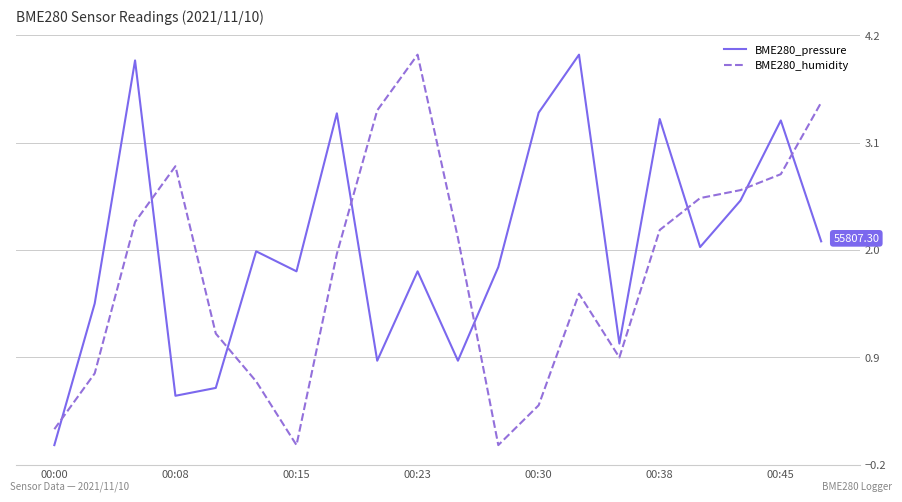

What is the difference between the maximum and minimum values in the BME280_humidity series?

4.0